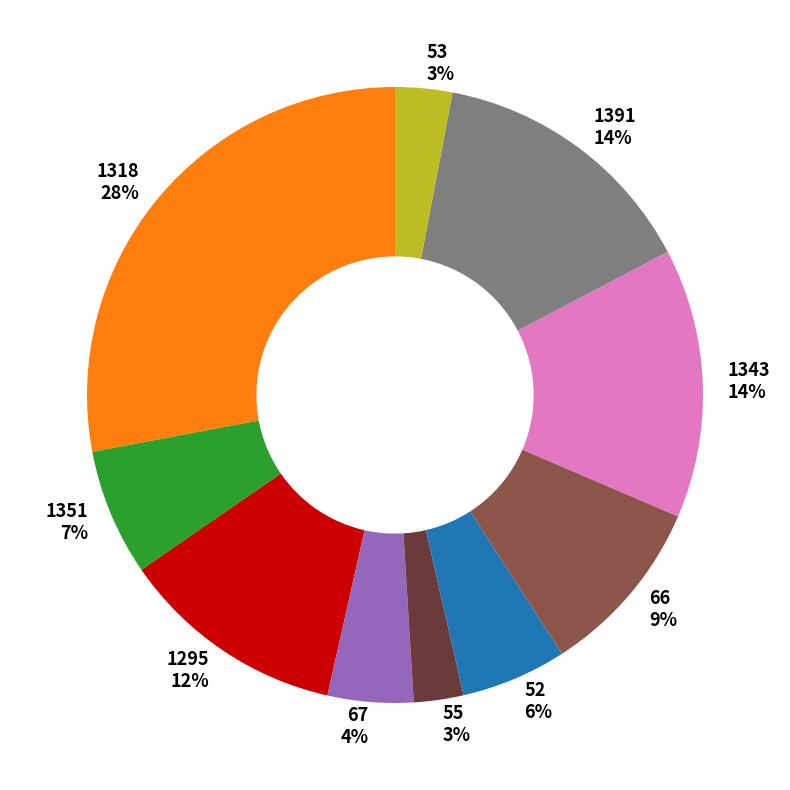

Count the number of slices in the pie.

10